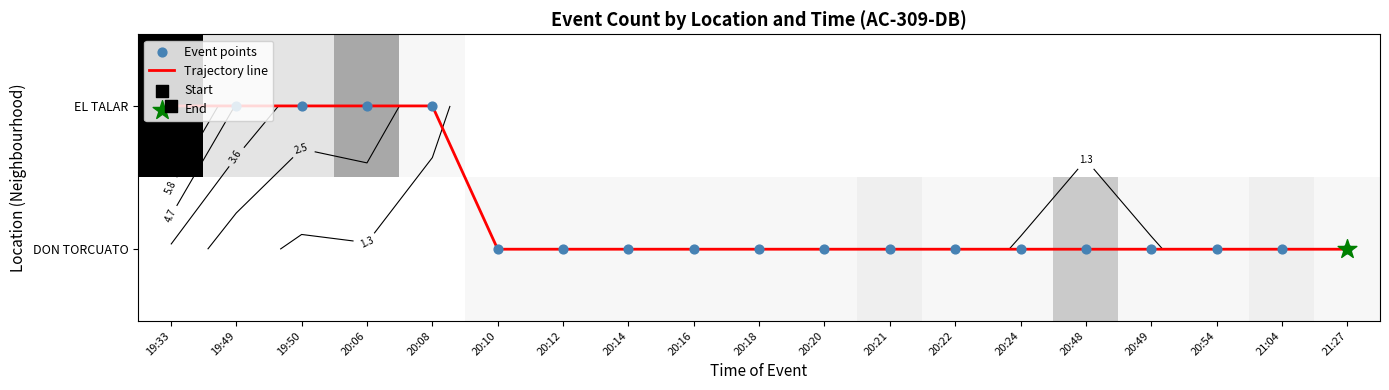

What is the total value across all series at 20:14?

2